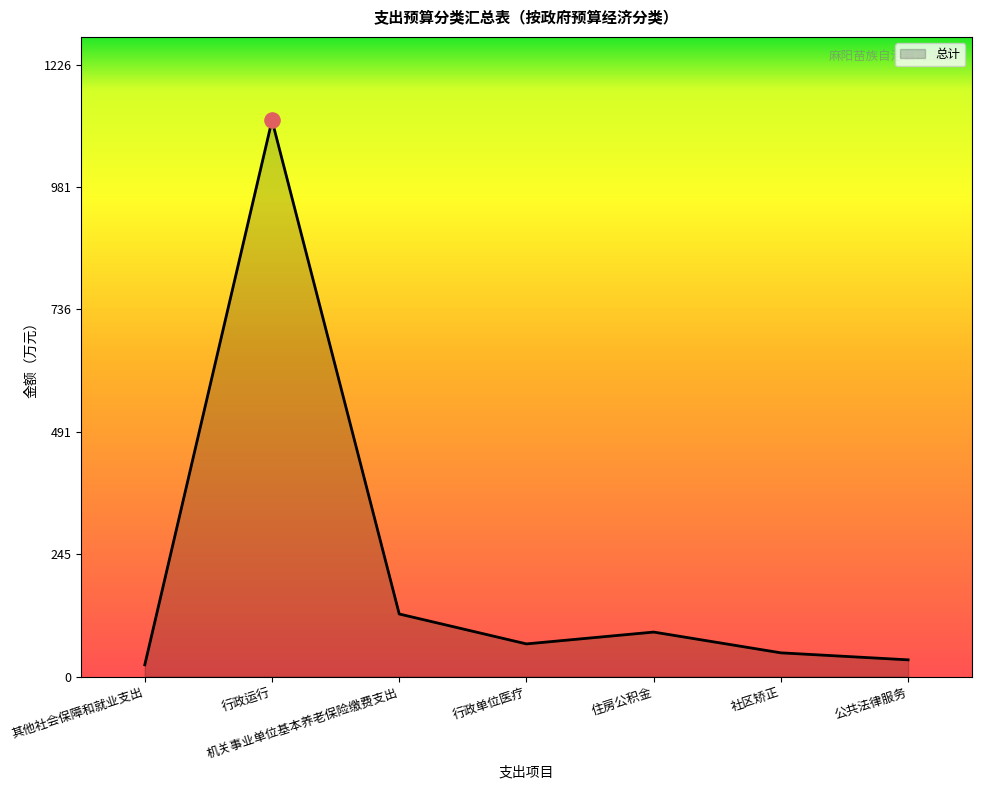

What is the change in value from 行政单位医疗 to 住房公积金?

+23.7